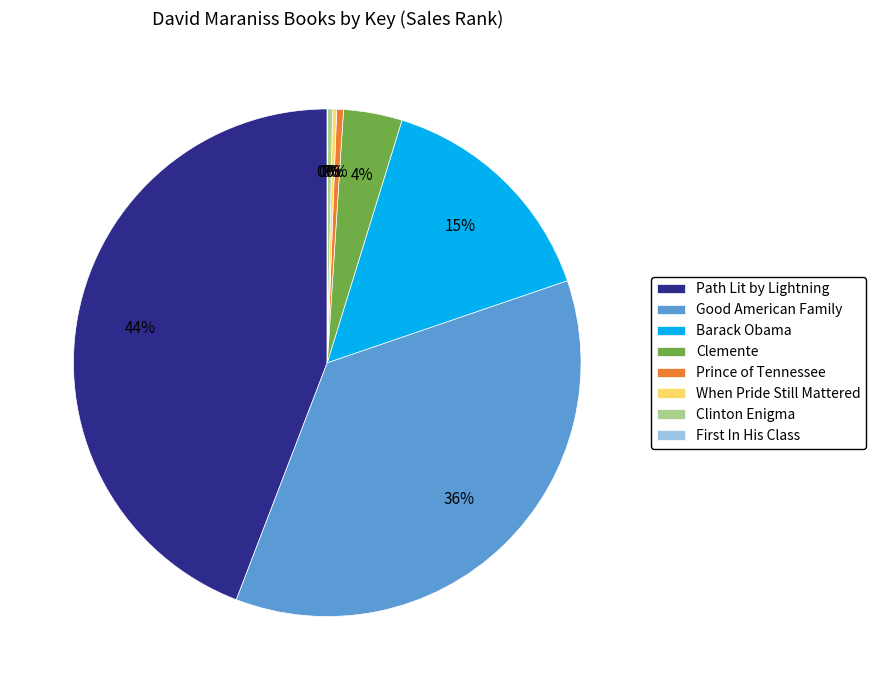

The Clinton Enigma slice represents 7% of the pie. True or false?

False